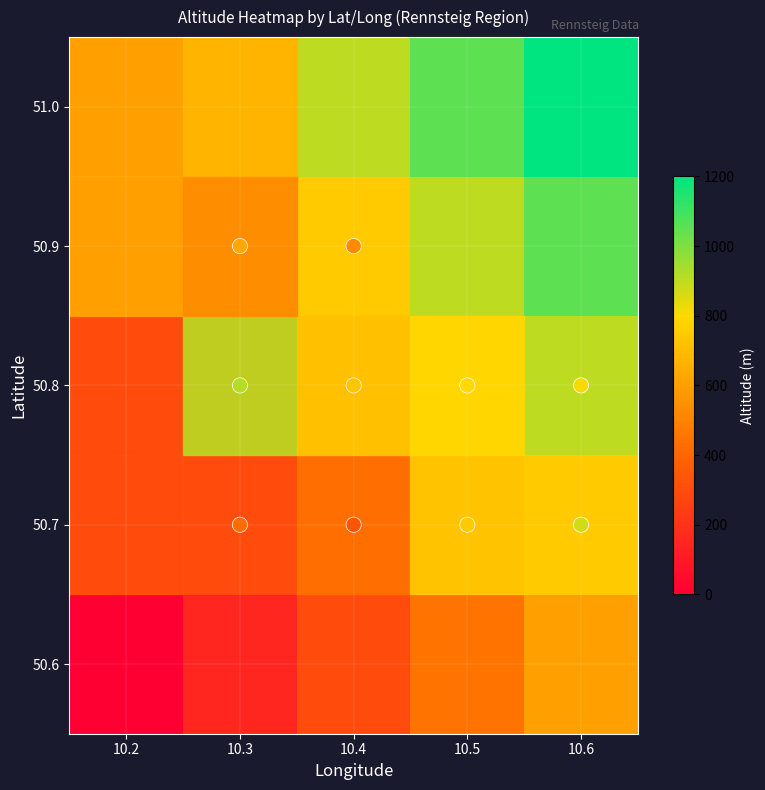

How many categories are shown in the chart?

5